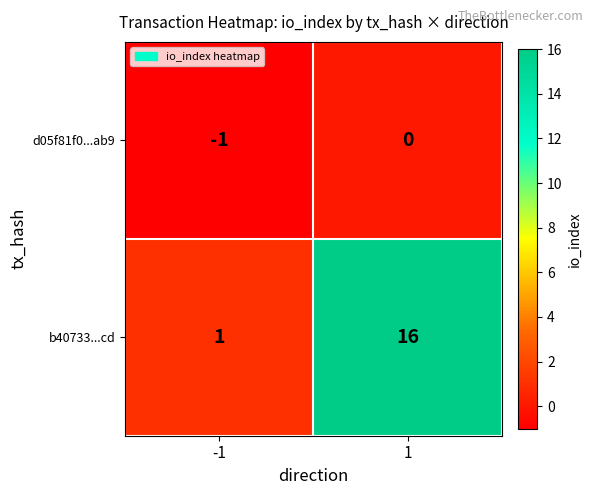

At -1, list the series in order from largest to smallest.

b40733...cd, d05f81f0...ab9